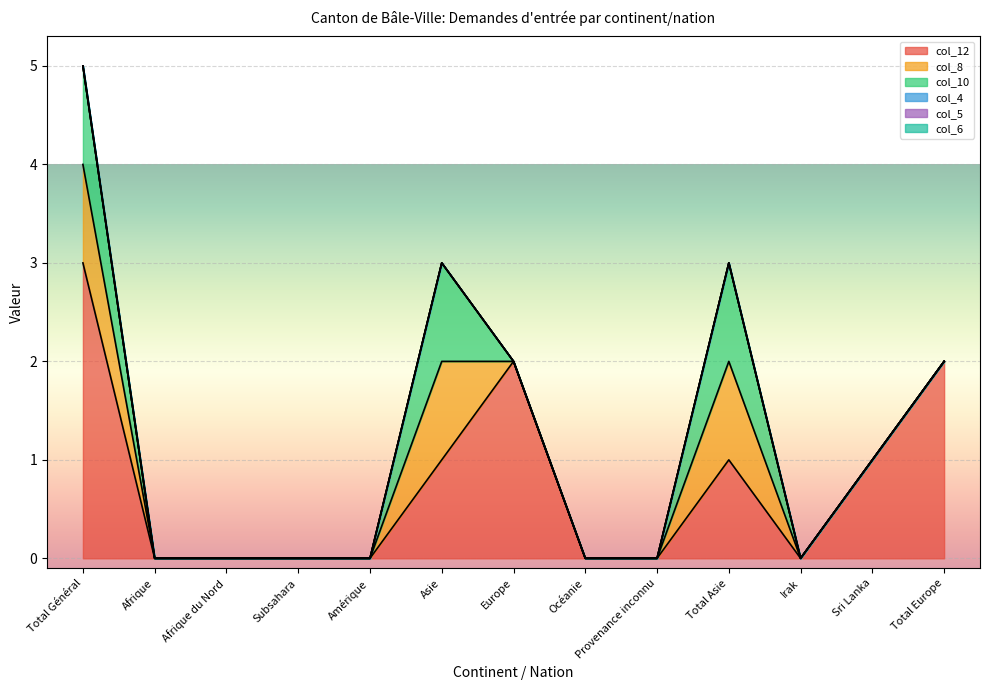

What is the maximum value shown in the chart?

3